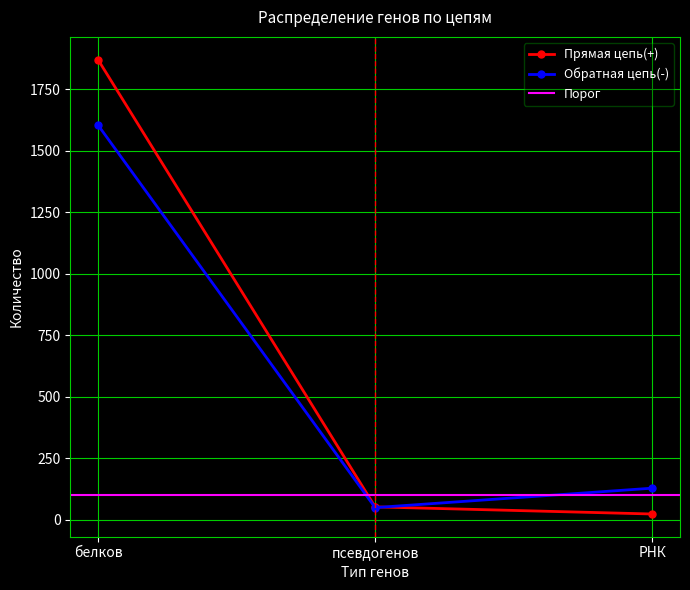

What is the label of the 3rd point from the left?

РНК